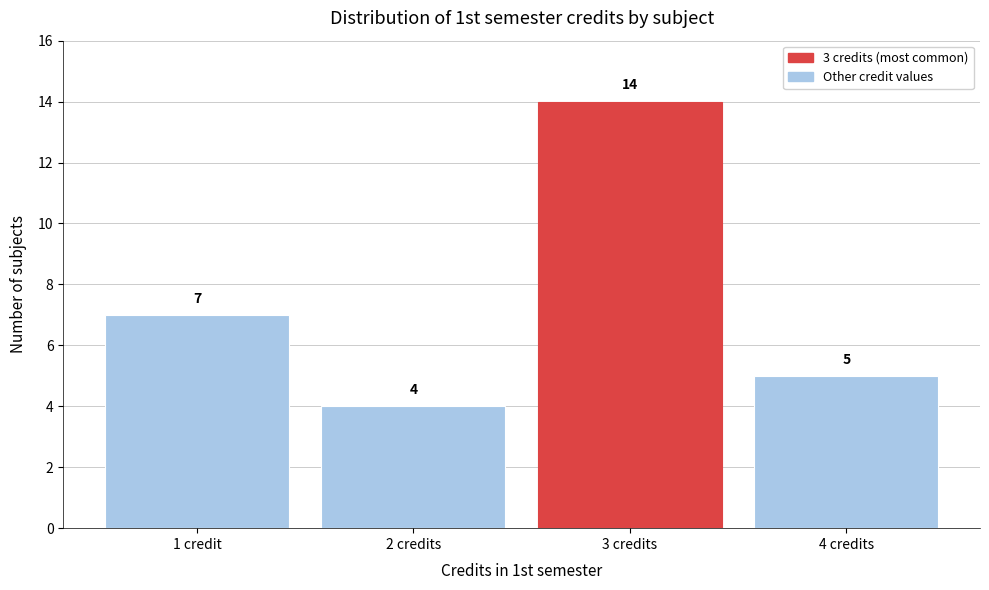

Reading right to left, extract all data points from this chart.

5	14	4	7